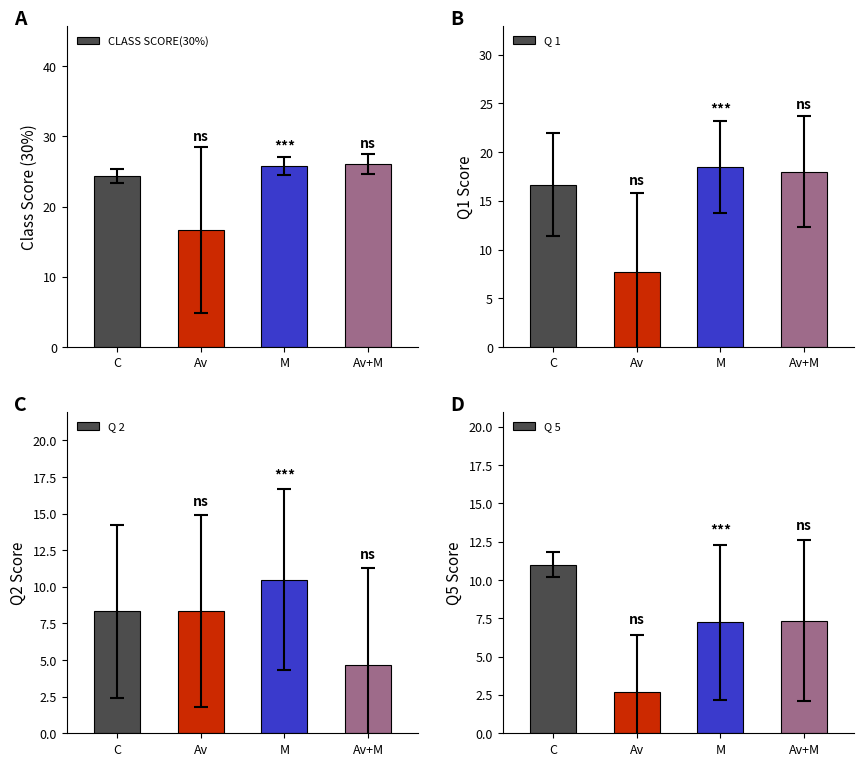

Between C and Av, which is larger?

C